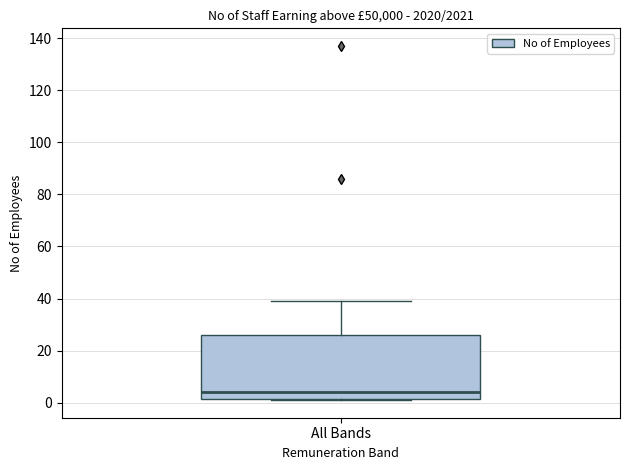

Where is the lower edge of the box for All Bands on the y-axis? The values are not printed on the chart, so give them approximately, as read against the axis.

2